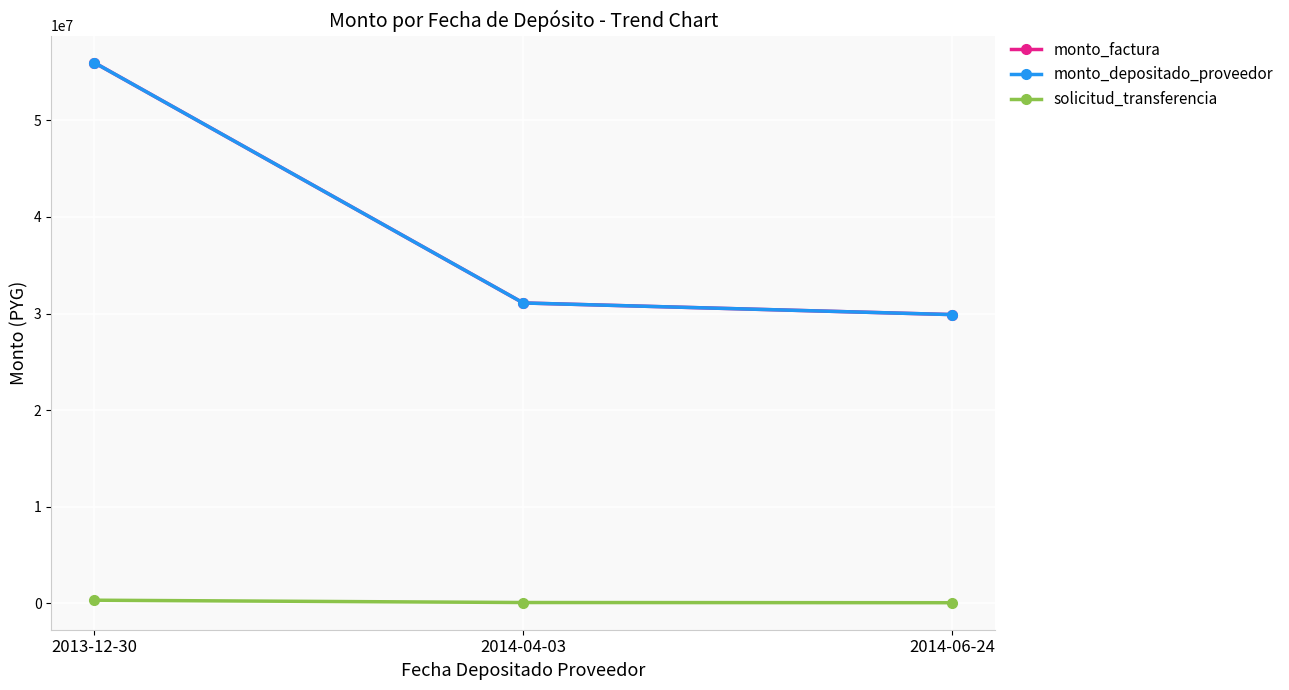

The solicitud_transferencia series shows 135066 at 2014-04-03. True or false?

False